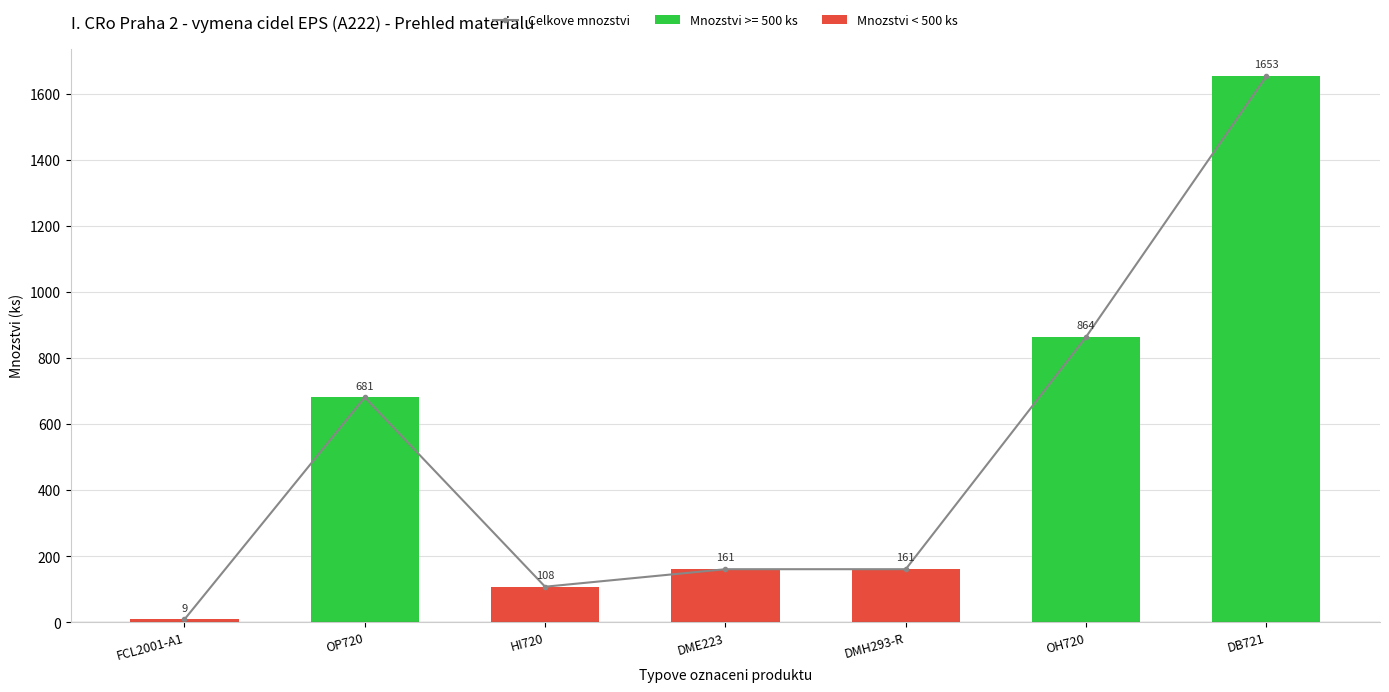

What is the label of the 6th bar from the right?

OP720